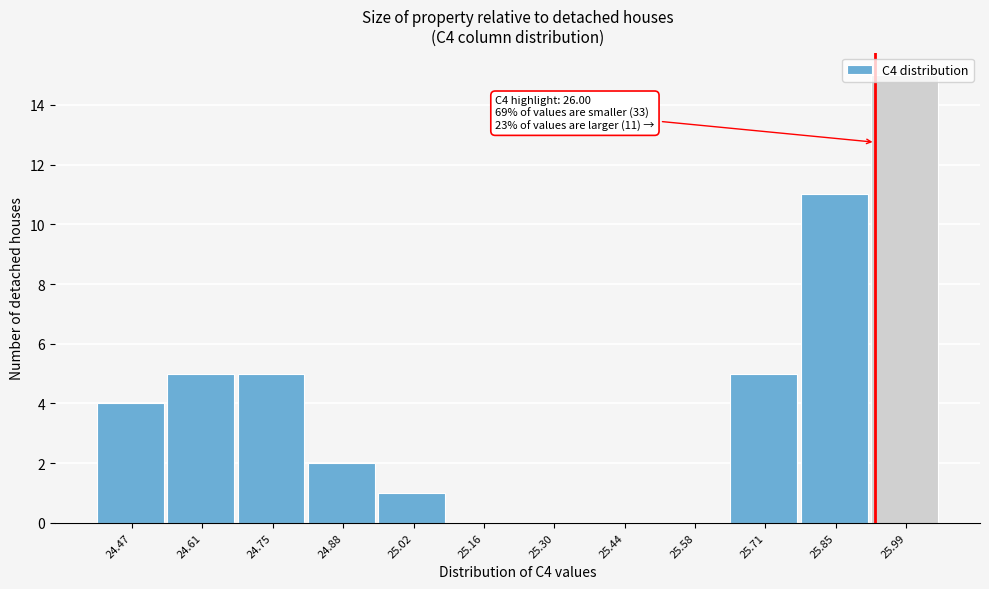

Approximately how many times larger is the value at 24.47 compared to 25.71?

0.8